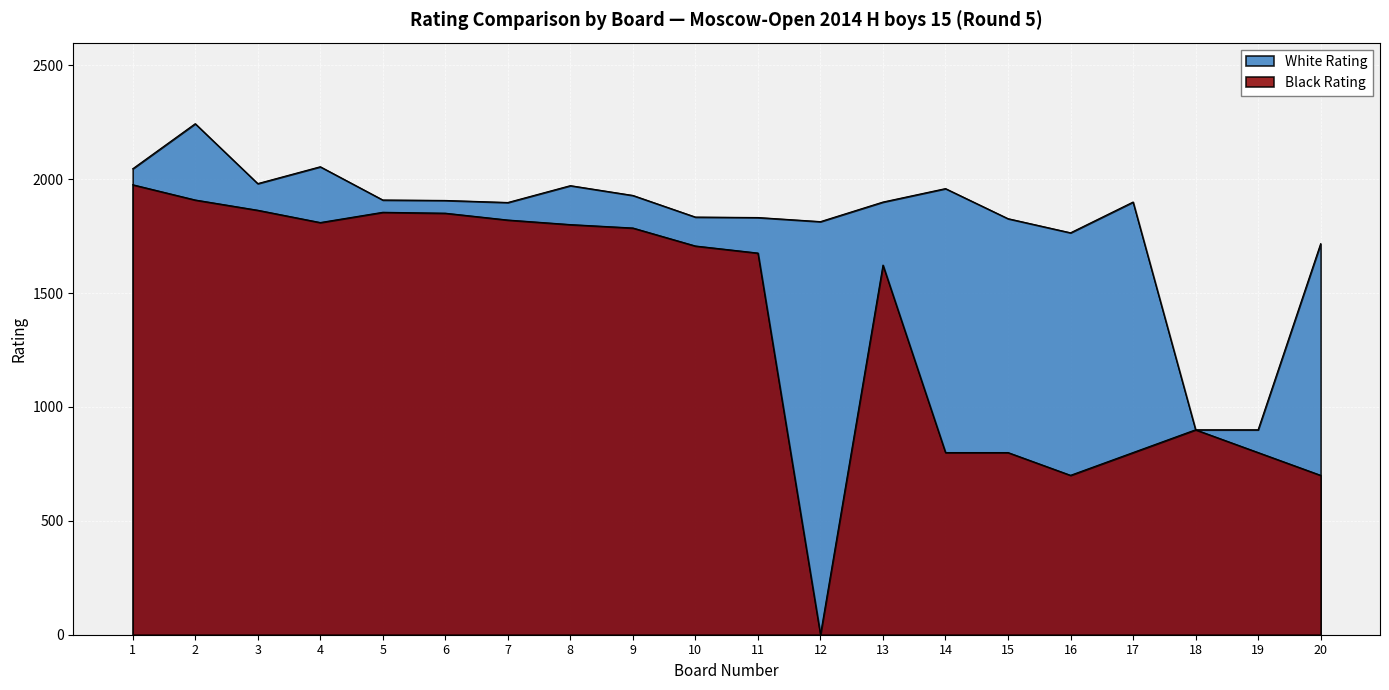

True or false: White Rating and Black Rating intersect in this chart.

False